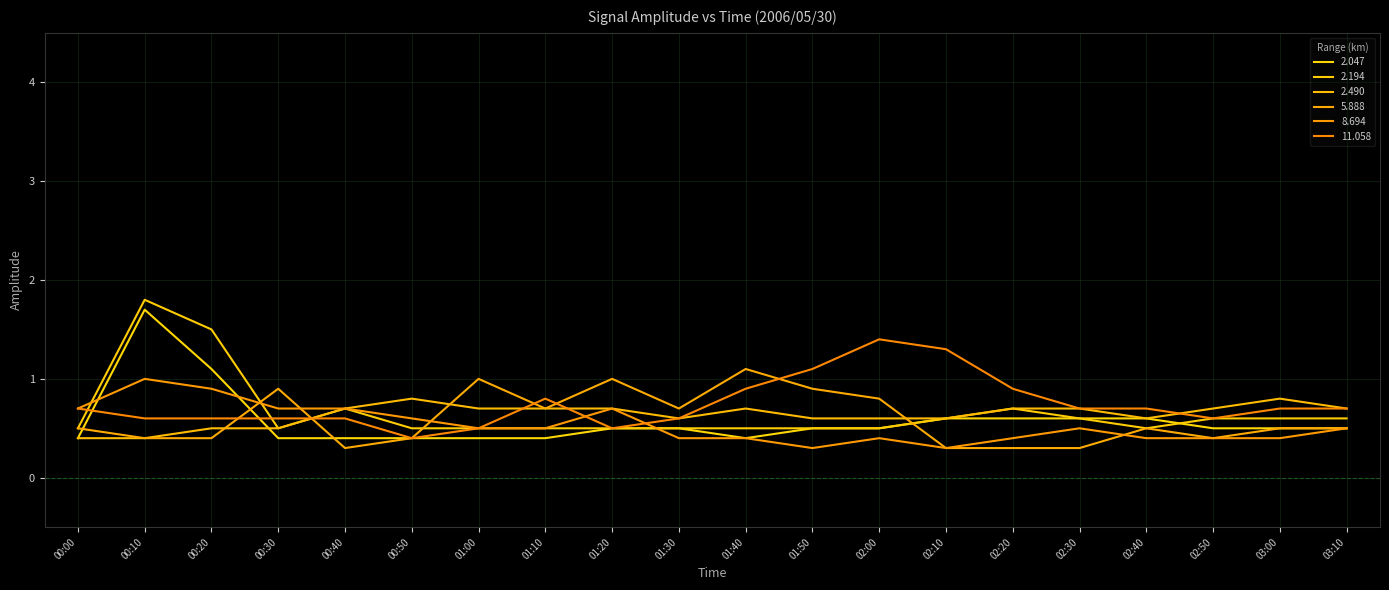

What is the value of the 11.058 point at the 7th from the left?

0.5